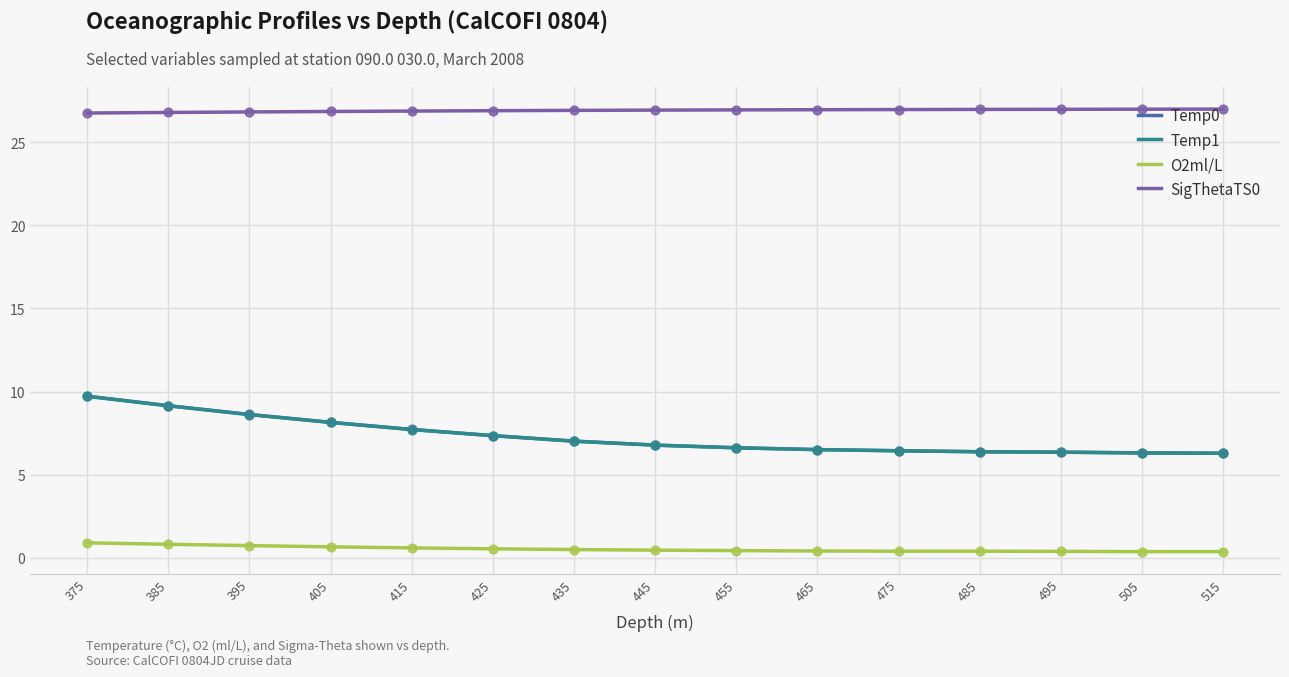

Is the value of Temp0 at 395 greater than the value of Temp1 at 475?

Yes